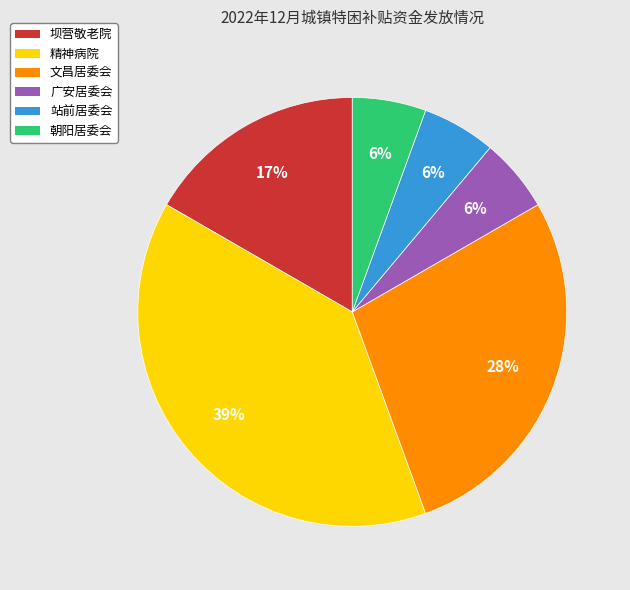

How many segments does this pie chart have?

6